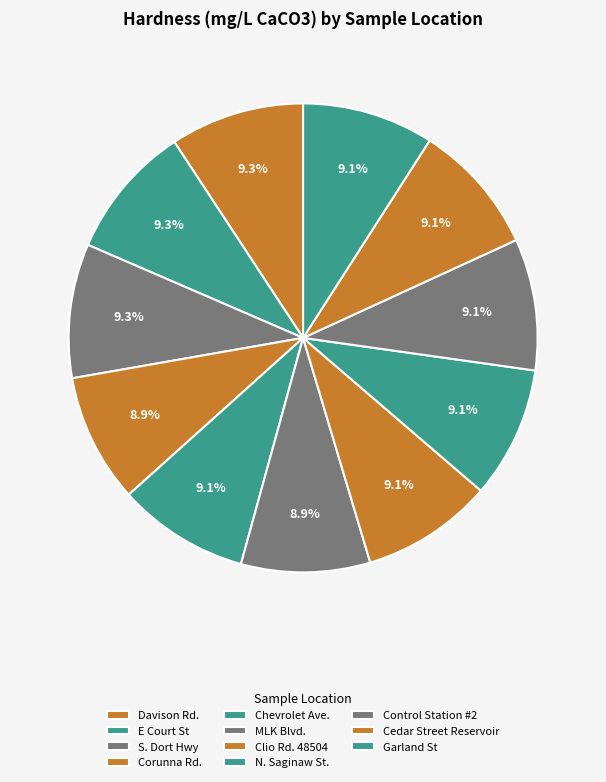

Is there any slice that represents more than half of the pie?

No